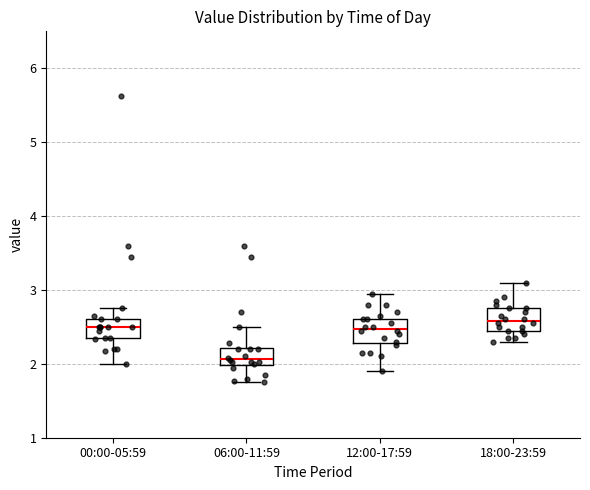

Reading left to right, read every box against the y-axis: the position of its median line, the range the box covers, and the ends of its whiskers. The values are not printed on the chart, so give them approximately, as read against the axis.

00:00-05:59: median 2.5, box 2.3 to 2.6, whiskers 2.0 to 2.8
06:00-11:59: median 2.1, box 2.0 to 2.2, whiskers 1.8 to 2.5
12:00-17:59: median 2.5, box 2.3 to 2.6, whiskers 1.9 to 3.0
18:00-23:59: median 2.6, box 2.5 to 2.8, whiskers 2.3 to 3.1